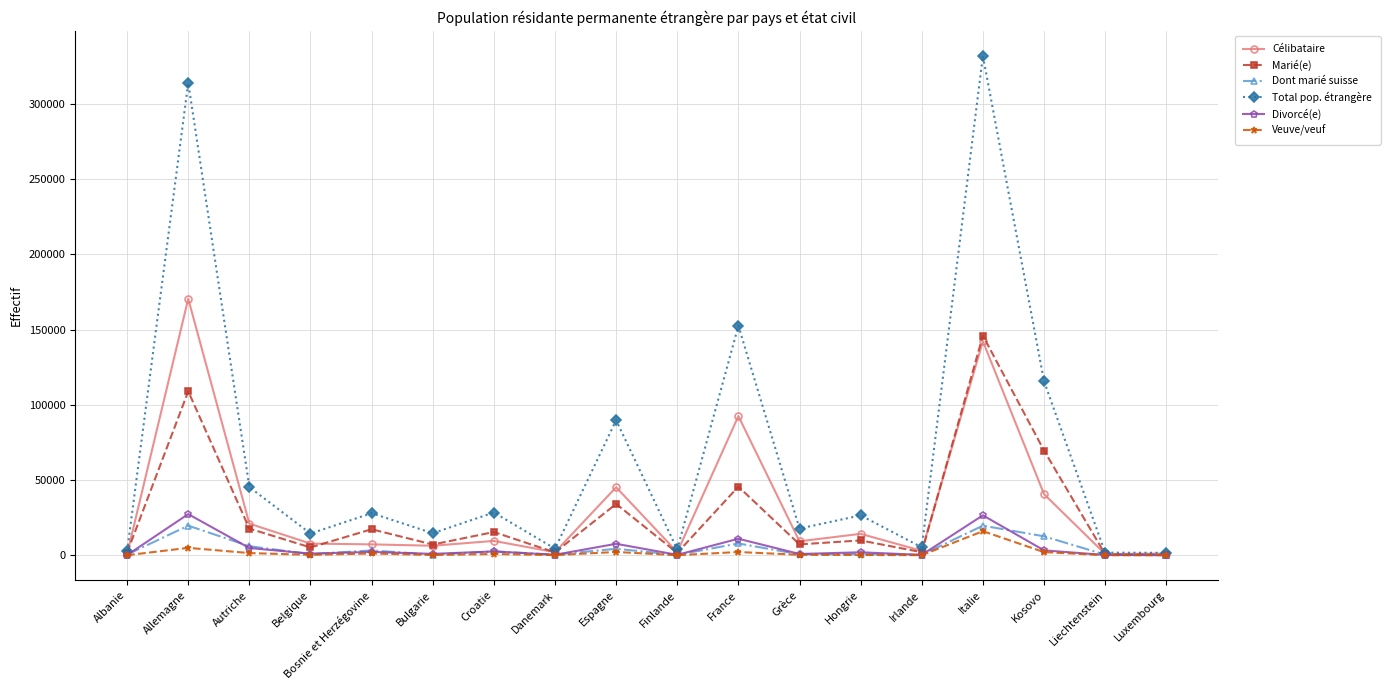

What is the label of the 2nd point from the right?

Liechtenstein